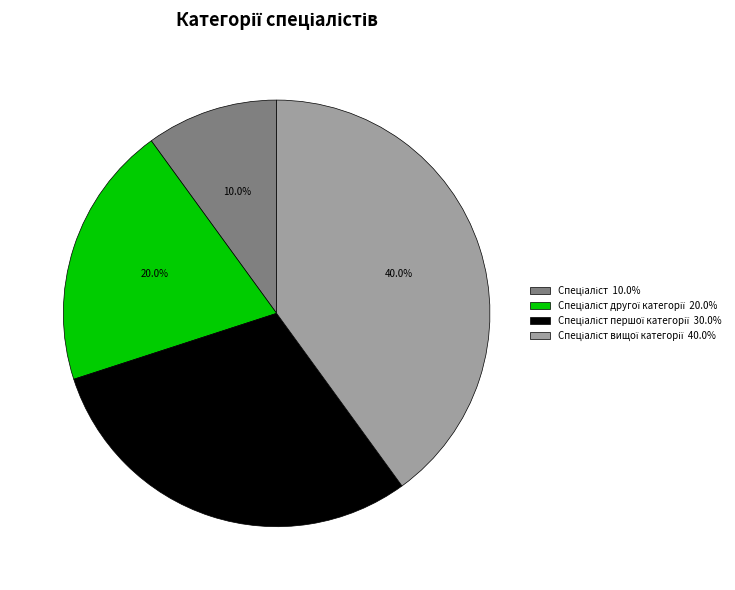

Does any single category account for the majority?

No